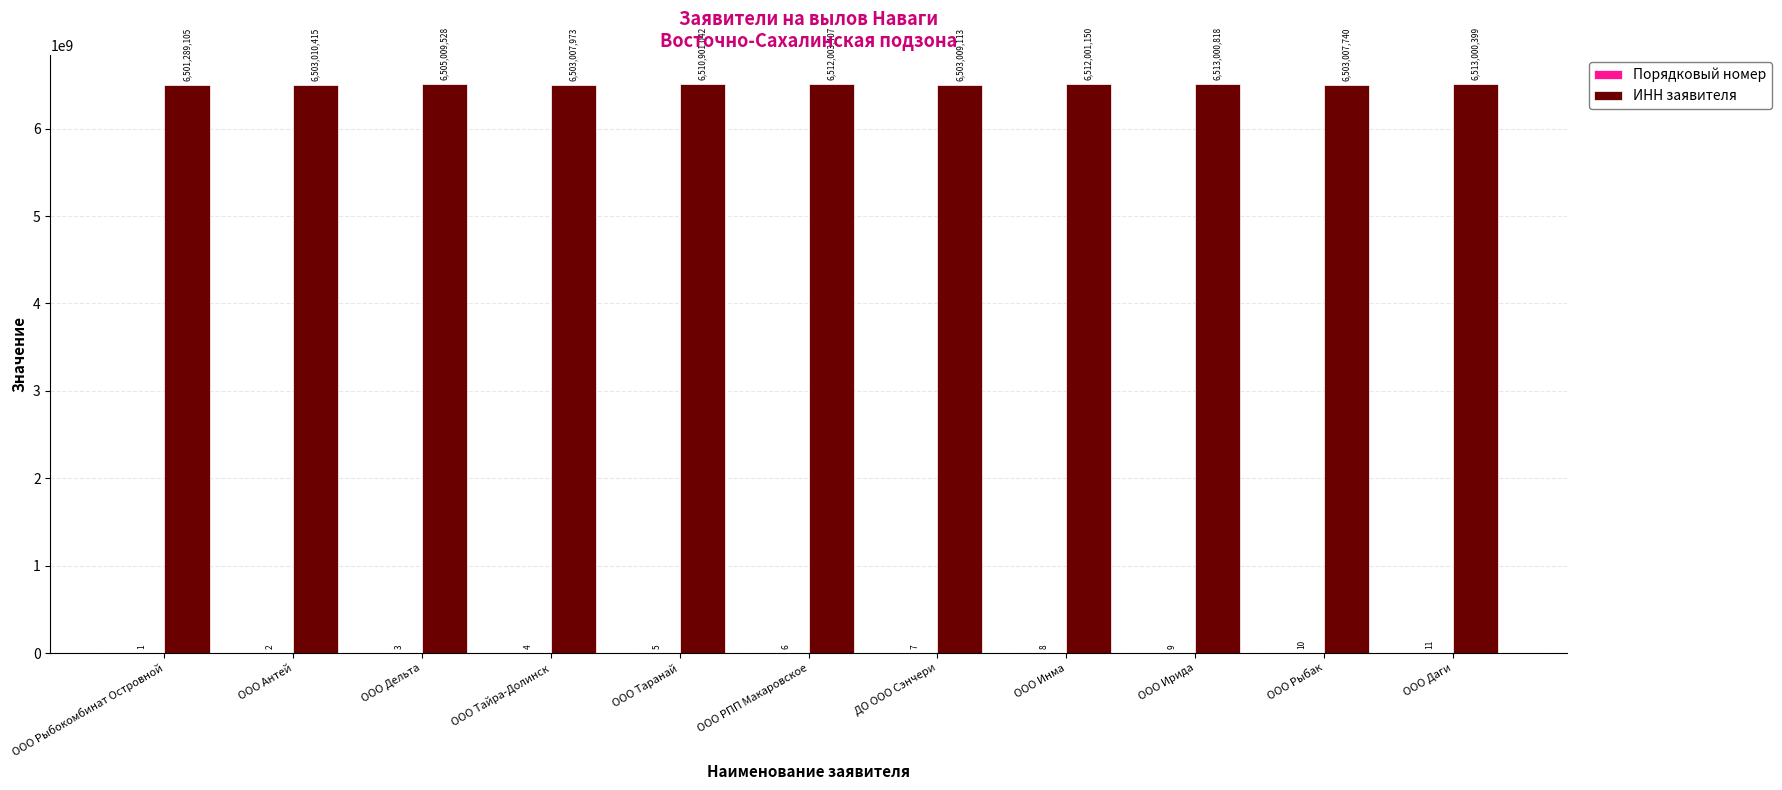

Which series changed the most between ООО Тайра-Долинск and ООО Таранай?

ИНН заявителя